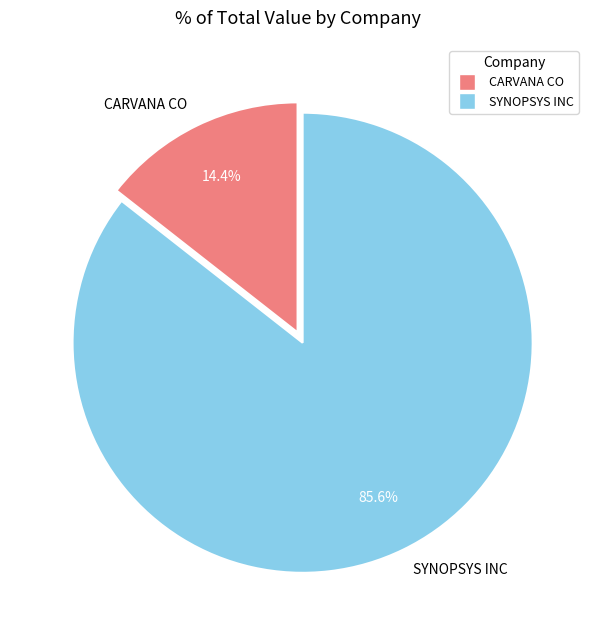

Which category has the smallest portion of the pie?

CARVANA CO